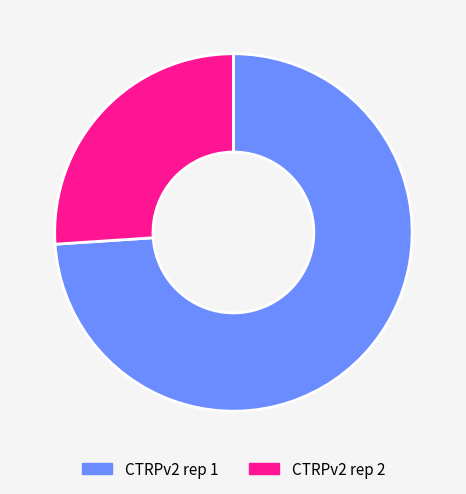

What is the largest slice in the pie chart?

CTRPv2 rep 1